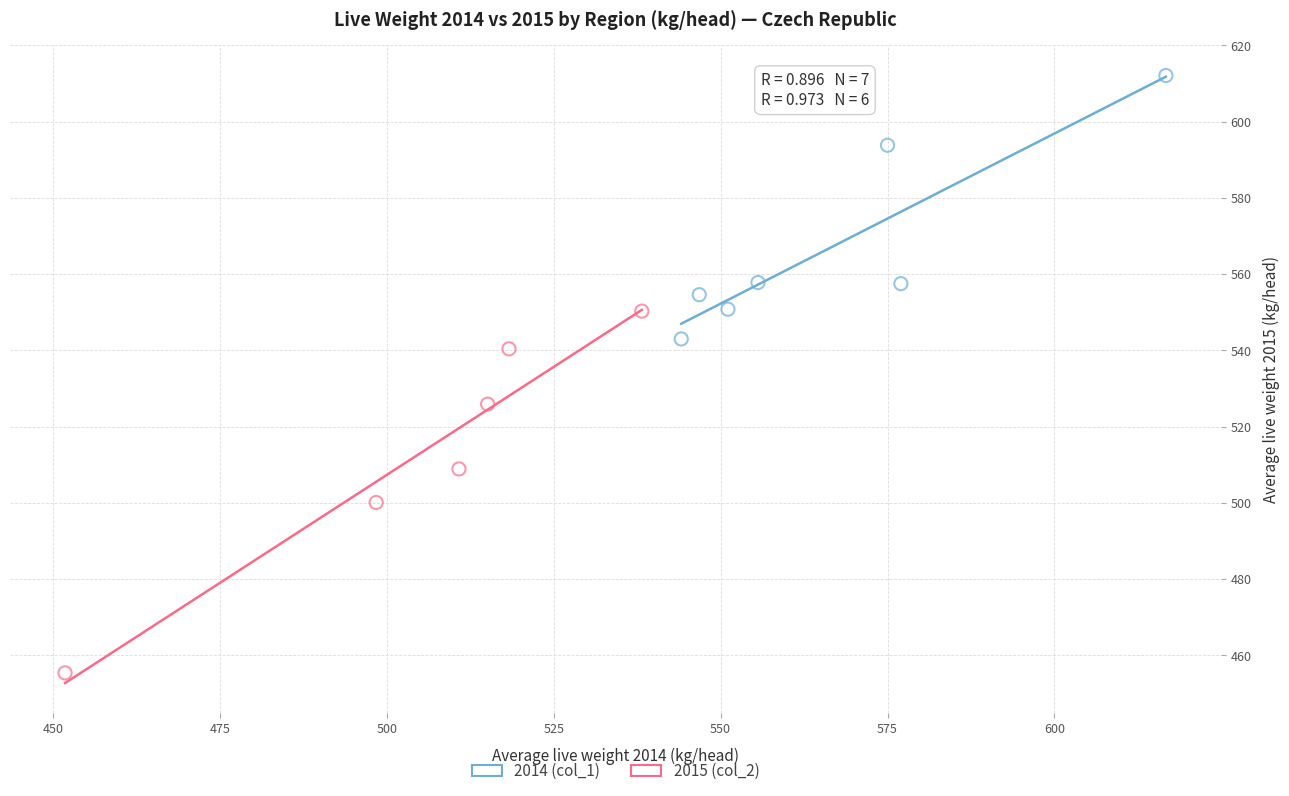

Which series has the largest Y range (max minus min)?

2015 (col_2)